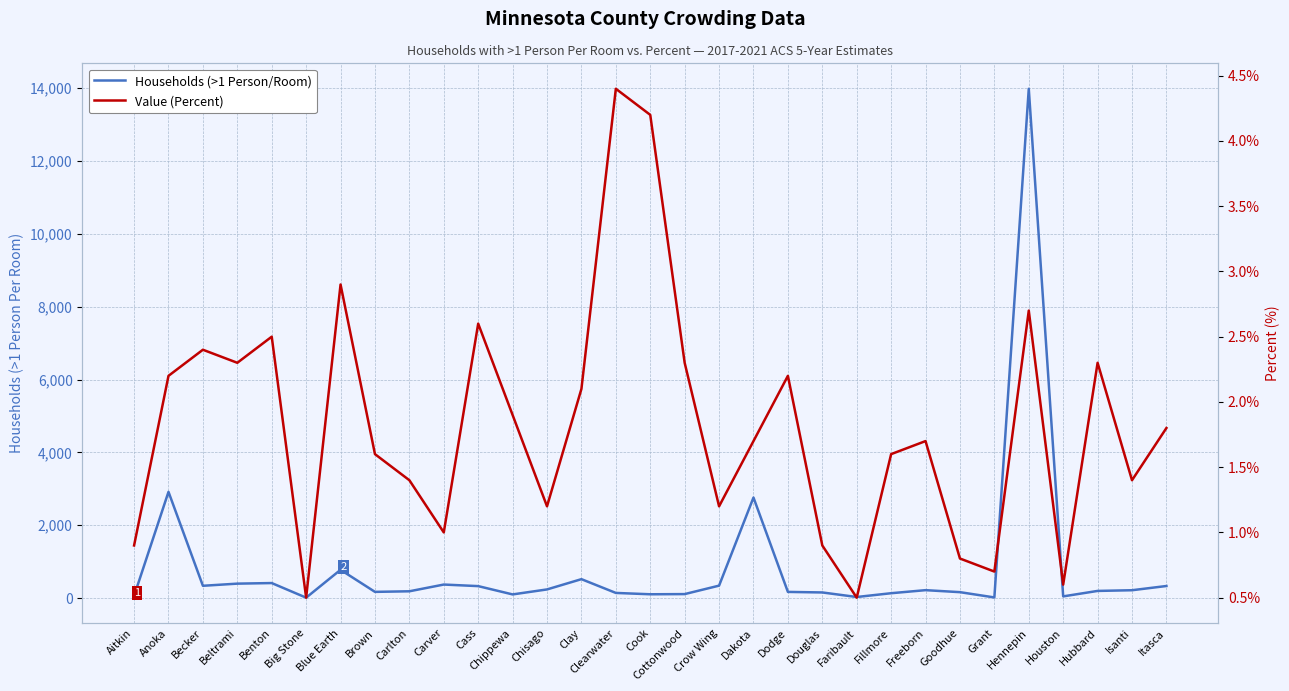

What value does the Households (>1 Person/Room) series have at Goodhue?

162.0